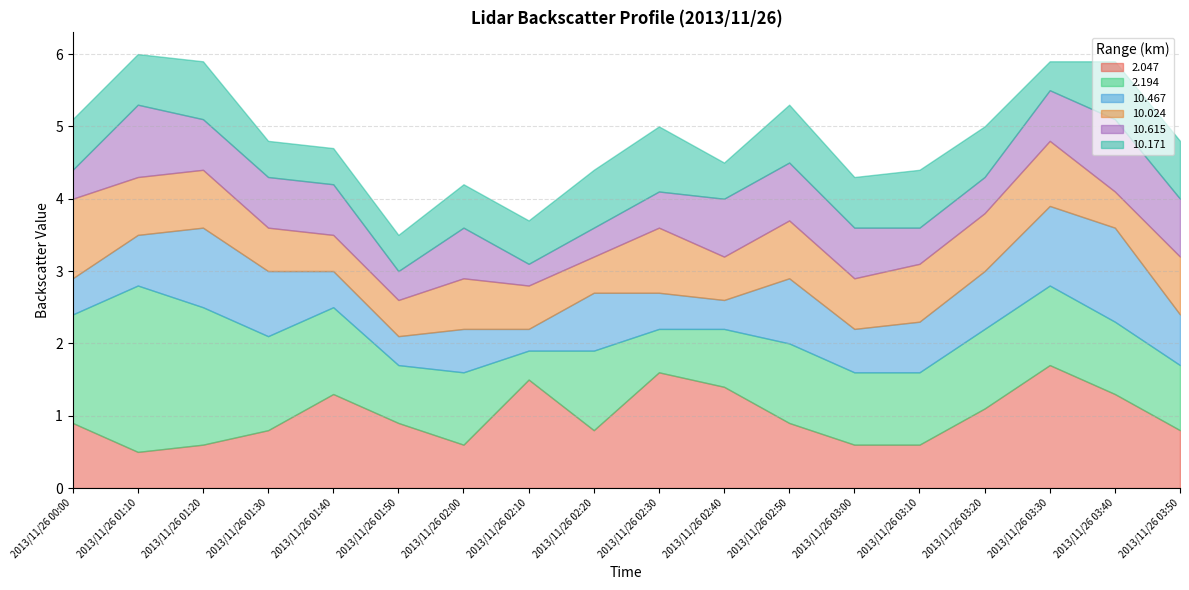

Reading right to left, extract all data points from this chart.

2.047: 0.8	1.3	1.7	1.1	0.6	0.6	0.9	1.4	1.6	0.8	1.5	0.6	0.9	1.3	0.8	0.6	0.5	0.9
2.194: 0.9	1.0	1.1	1.1	1.0	1.0	1.1	0.8	0.6	1.1	0.4	1.0	0.8	1.2	1.3	1.9	2.3	1.5
10.467: 0.7	1.3	1.1	0.8	0.7	0.6	0.9	0.4	0.5	0.8	0.3	0.6	0.4	0.5	0.9	1.1	0.7	0.5
10.024: 0.8	0.5	0.9	0.8	0.8	0.7	0.8	0.6	0.9	0.5	0.6	0.7	0.5	0.5	0.6	0.8	0.8	1.1
10.615: 0.8	1.0	0.7	0.5	0.5	0.7	0.8	0.8	0.5	0.4	0.3	0.7	0.4	0.7	0.7	0.7	1.0	0.4
10.171: 0.8	0.8	0.4	0.7	0.8	0.7	0.8	0.5	0.9	0.8	0.6	0.6	0.5	0.5	0.5	0.8	0.7	0.7